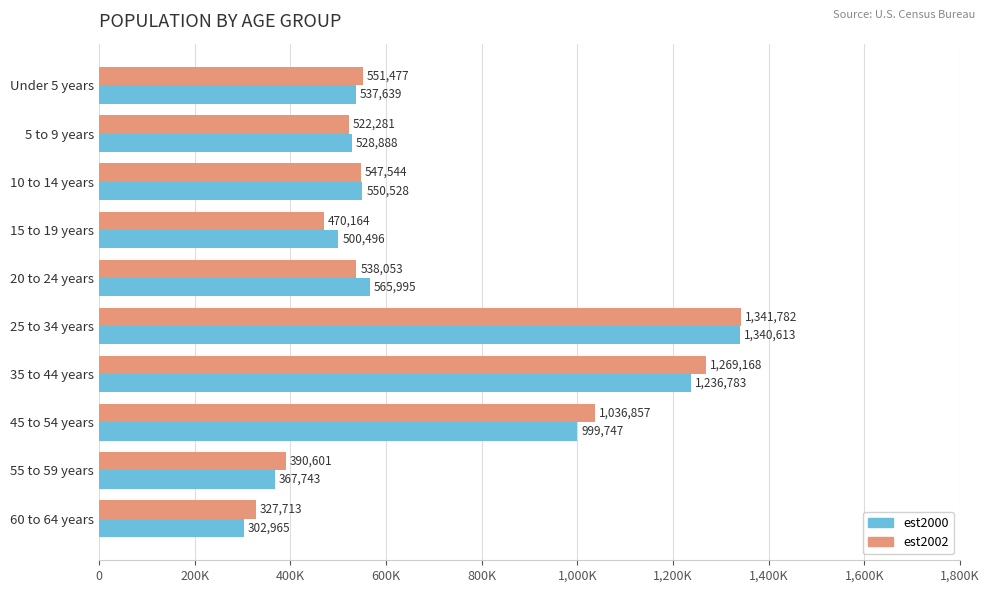

What is the difference between the second highest and second lowest values in the est2000 series?

869040